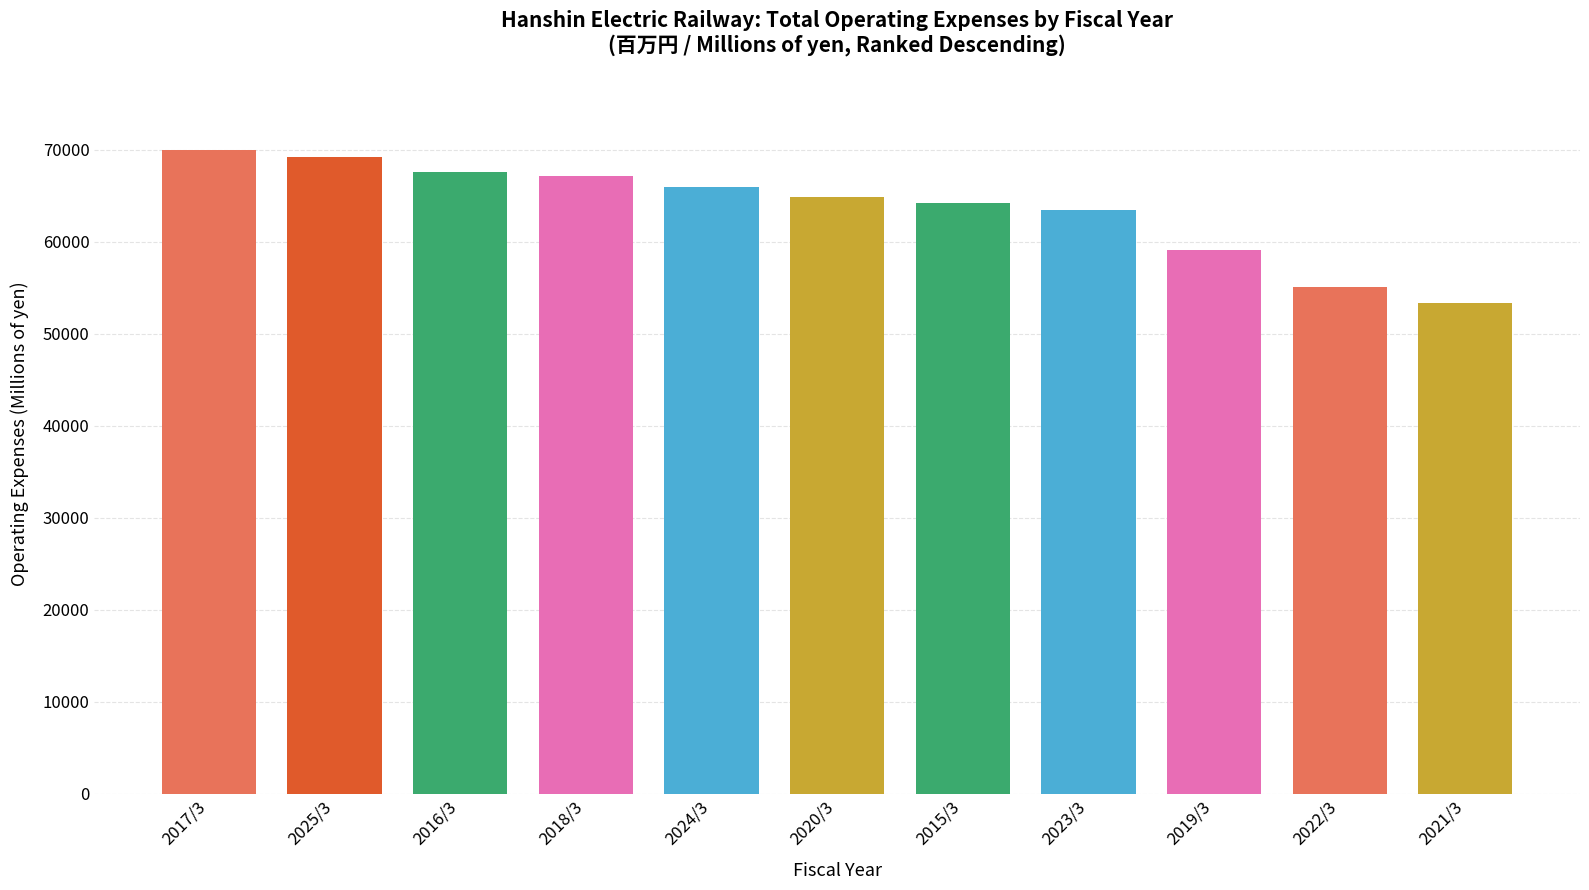

Is it true that the value at 2023/3 is 15761?

False